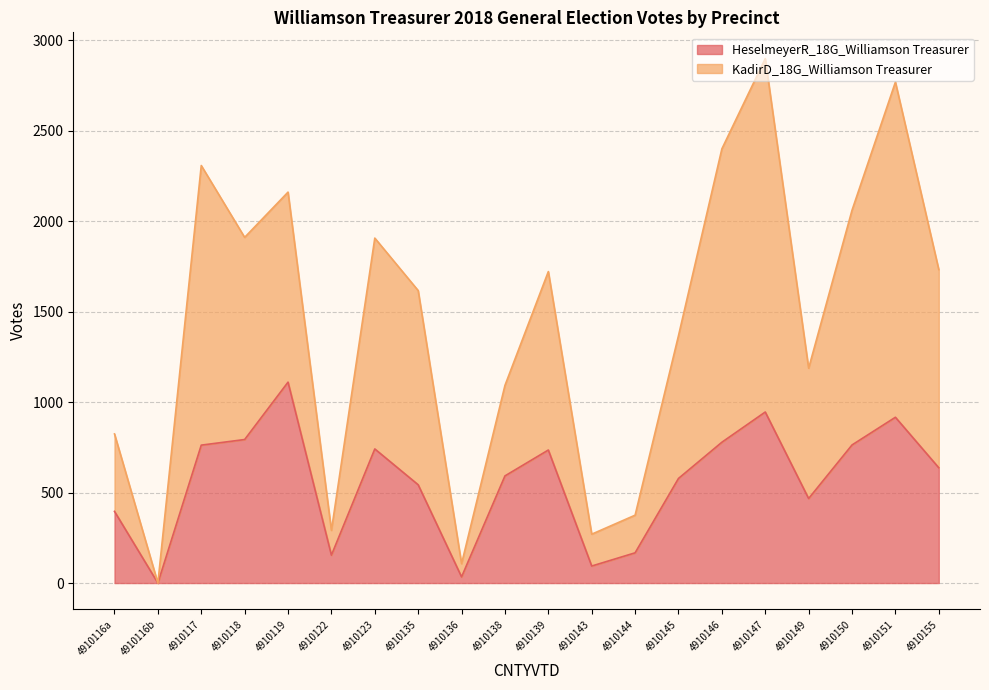

Reading left to right, extract all data points from this chart.

HeselmeyerR_18G_Williamson Treasurer: 4910116a=396	4910116b=0	4910117=762	4910118=793	4910119=1110	4910122=154	4910123=741	4910135=543	4910136=34	4910138=592	4910139=735	4910143=94	4910144=167	4910145=578	4910146=778	4910147=945	4910149=467	4910150=763	4910151=916	4910155=637
KadirD_18G_Williamson Treasurer: 4910116a=824	4910116b=0	4910117=2307	4910118=1910	4910119=2160	4910122=291	4910123=1906	4910135=1616	4910136=107	4910138=1092	4910139=1721	4910143=270	4910144=375	4910145=1367	4910146=2399	4910147=2898	4910149=1187	4910150=2060	4910151=2768	4910155=1732